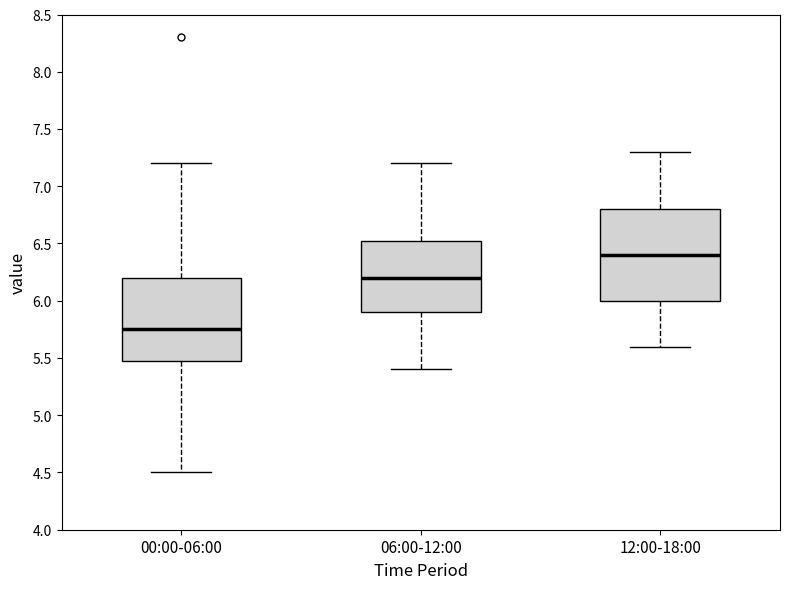

Which box has the lowest median line?

00:00-06:00